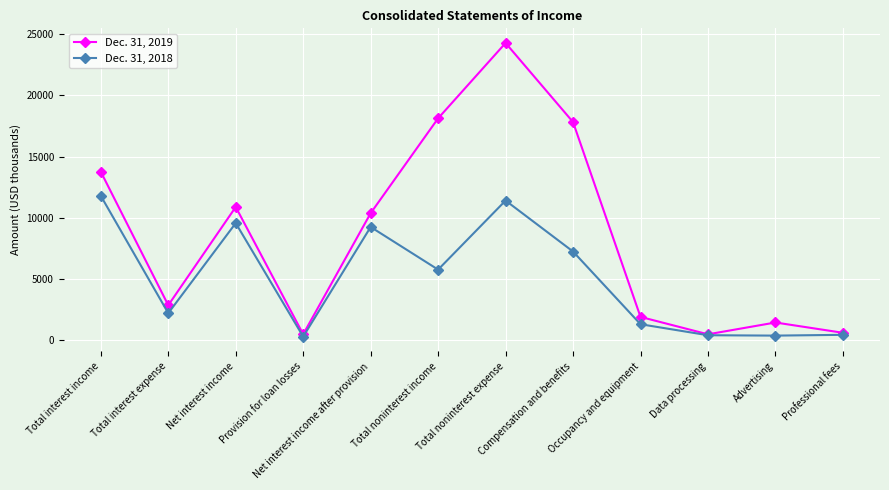

At which category is the sum across all series the highest?

Total noninterest expense